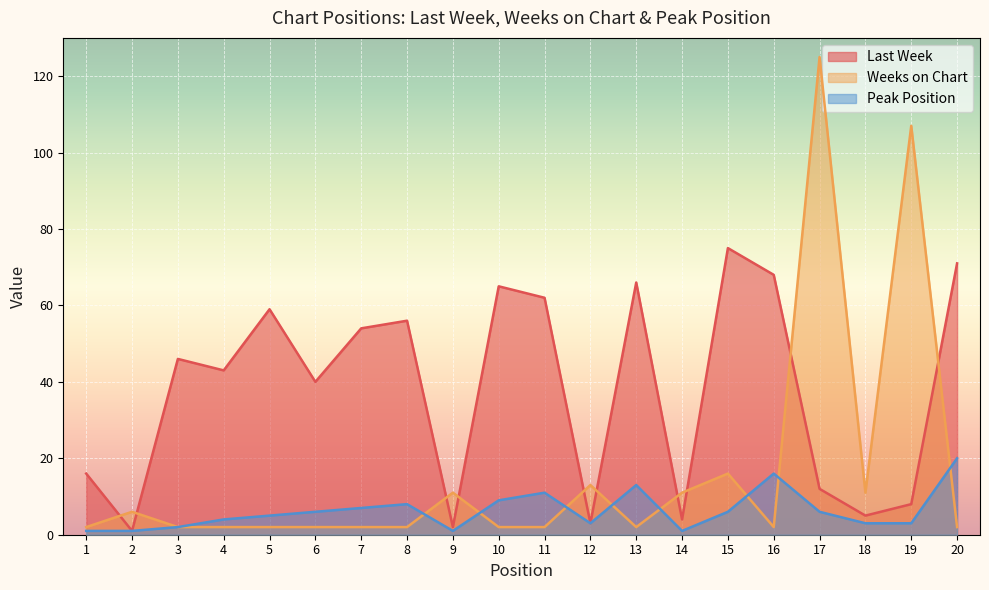

What is the spread (max minus min) of values at 12?

10